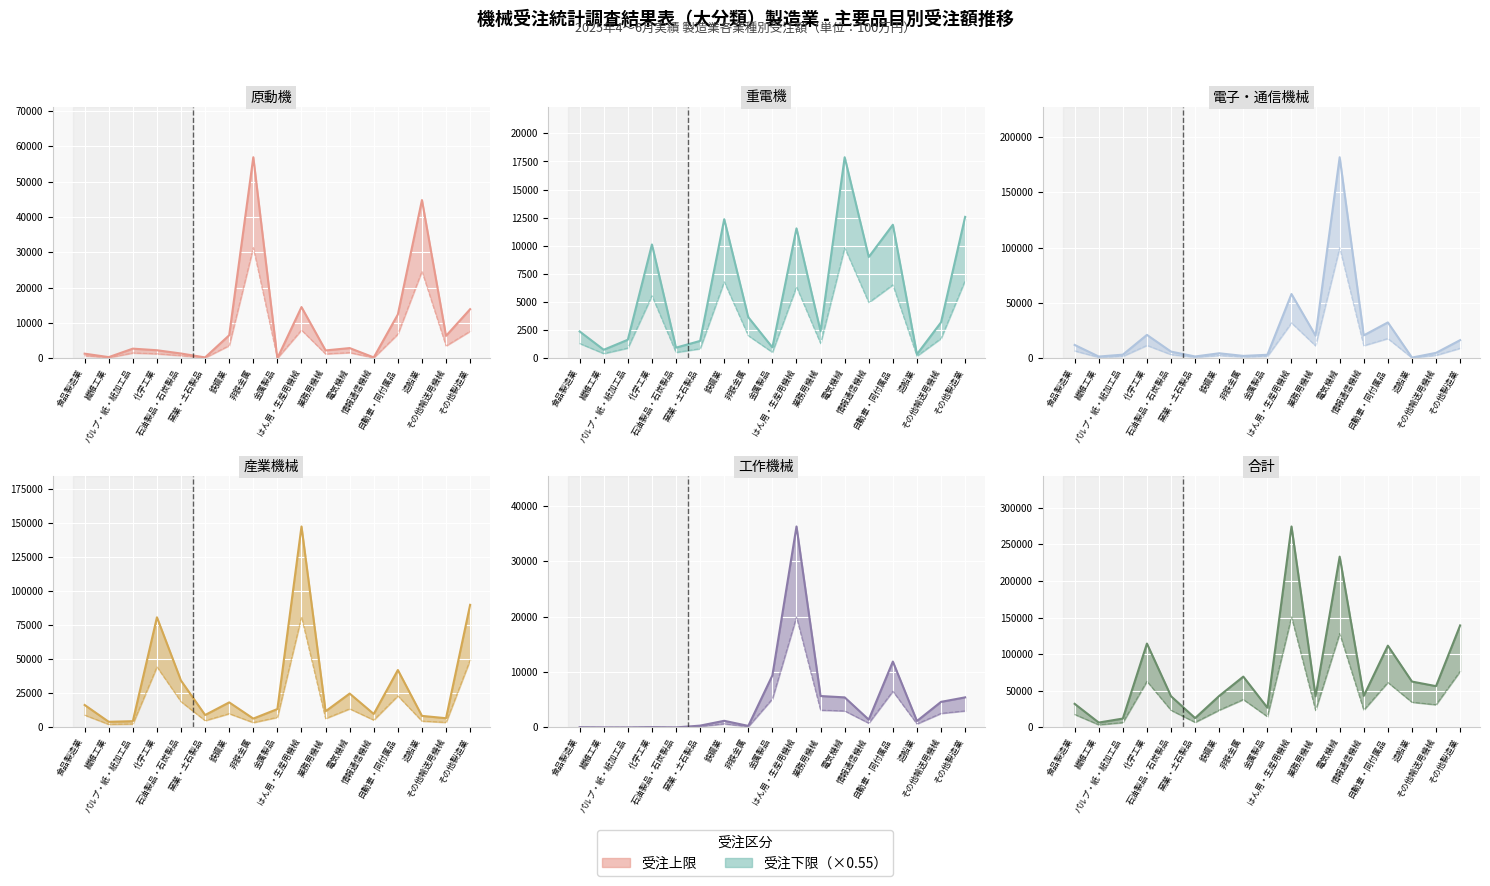

In 重電機, how many points are higher than both neighbors (excluding endpoints)?

5